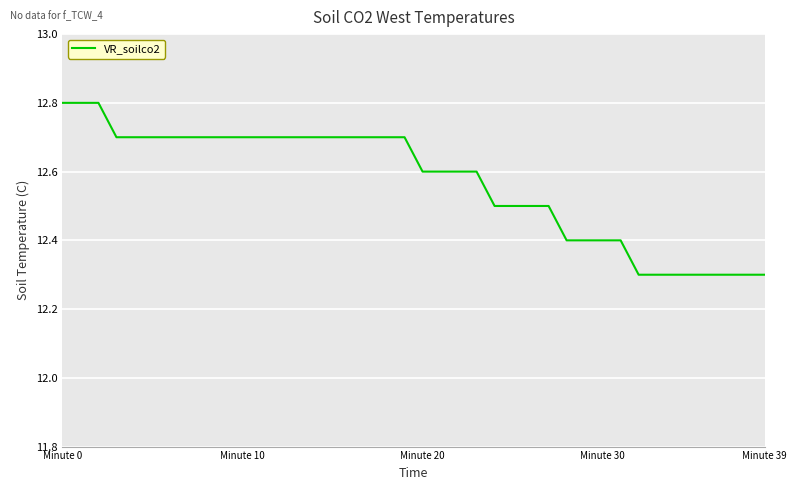

Count the number of data series in this chart.

1